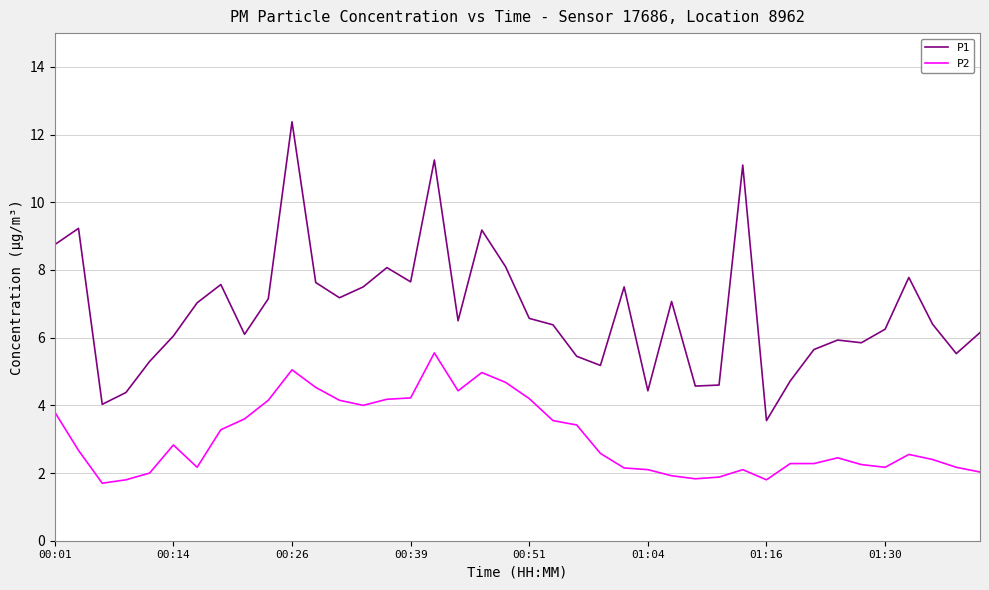

Which series has the largest total across all categories?

P1